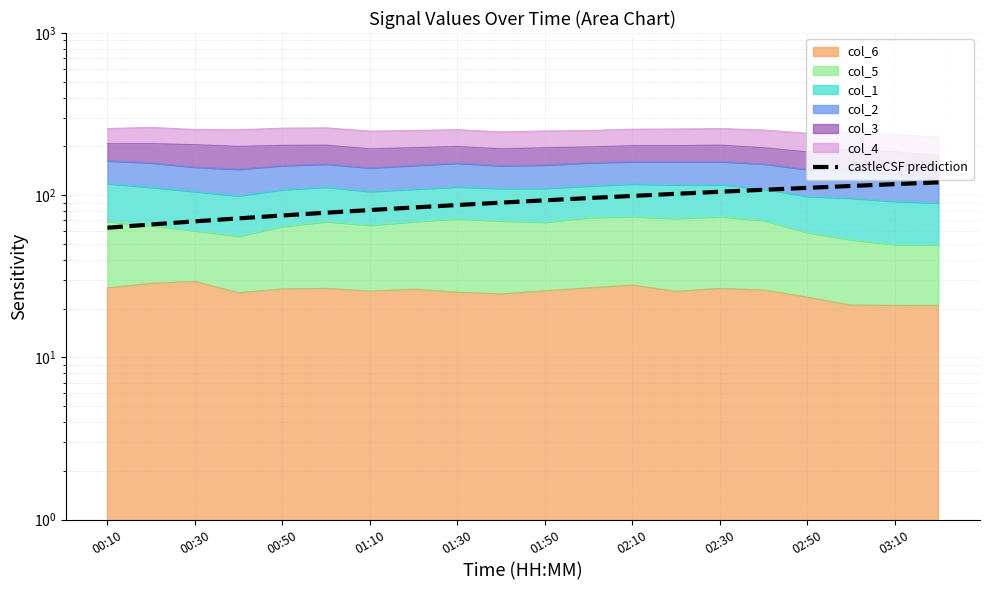

The value at 03:10 is 90. True or false?

True